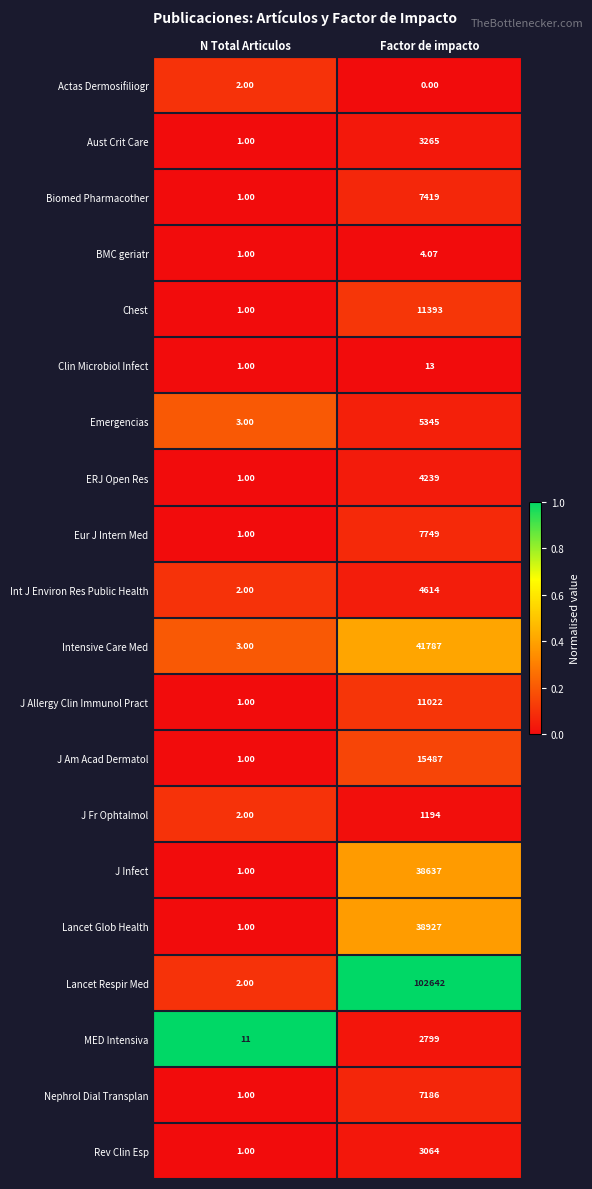

At how many categories does at least one series exceed 0?

2